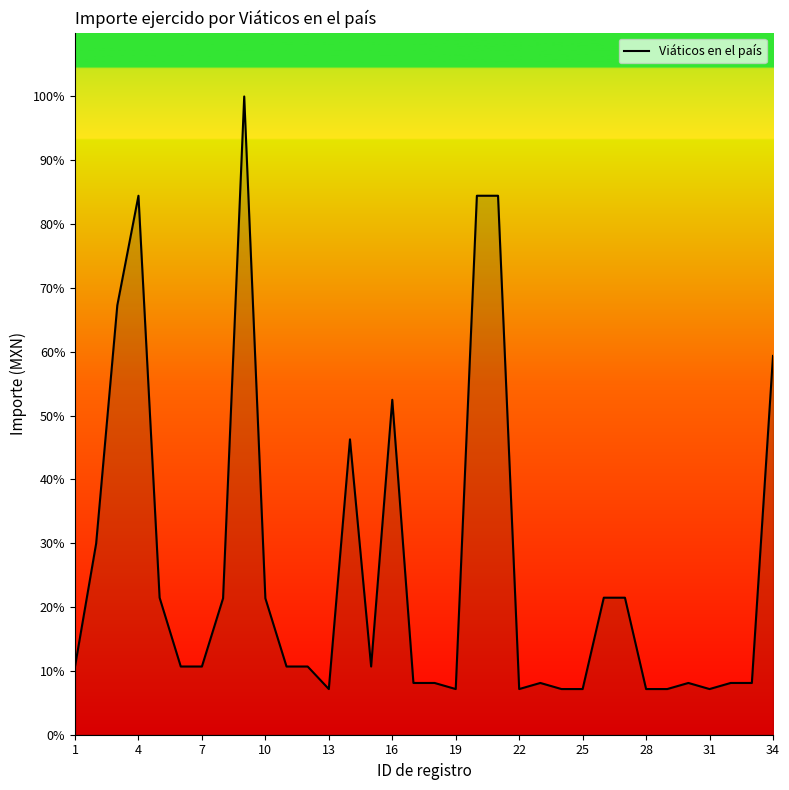

How many points are lower than both their immediate neighbors (excluding endpoints)?

5